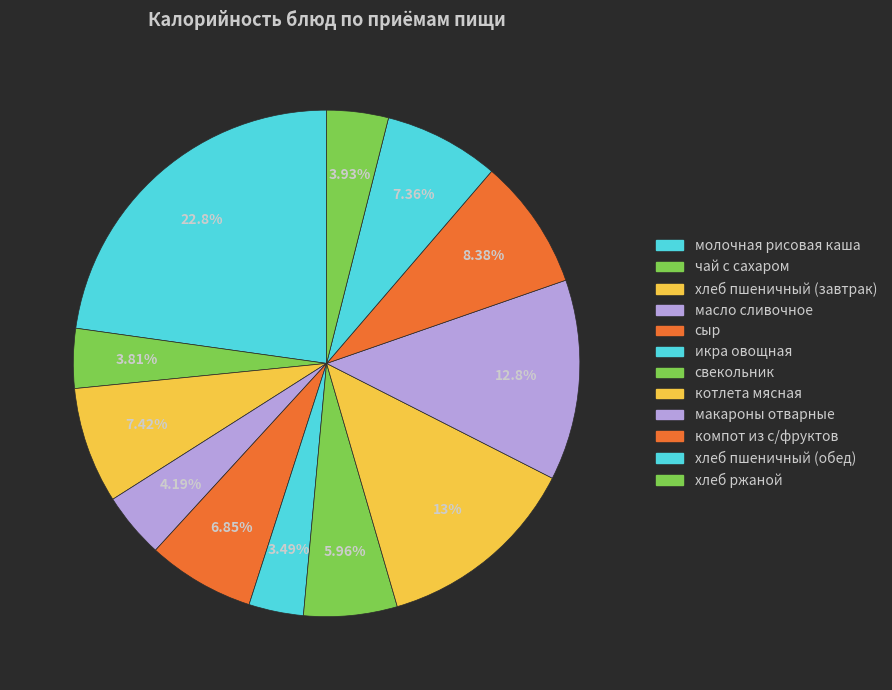

To the nearest percent, what is the combined percentage of свекольник and икра овощная?

9%